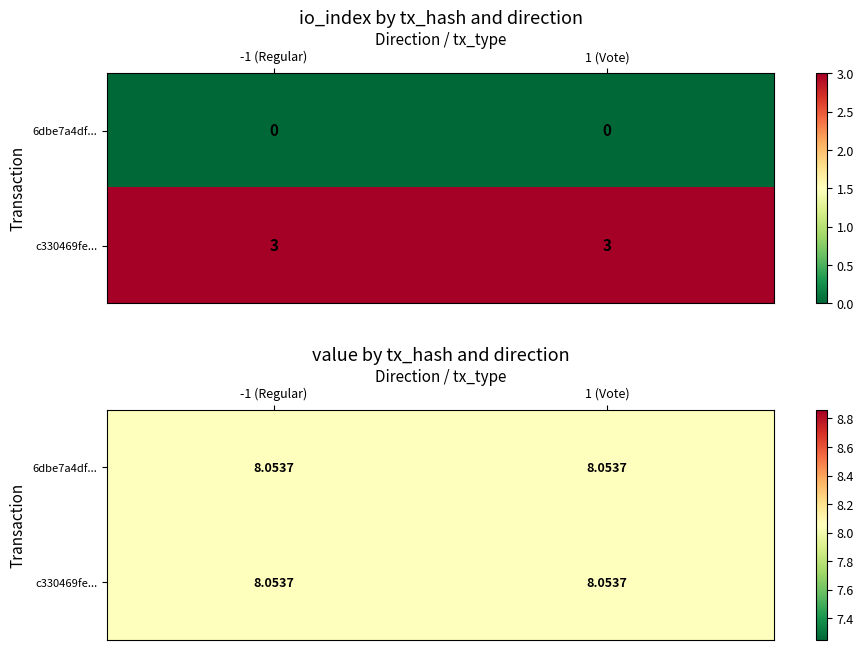

What is the total value across all series at value?

16.1